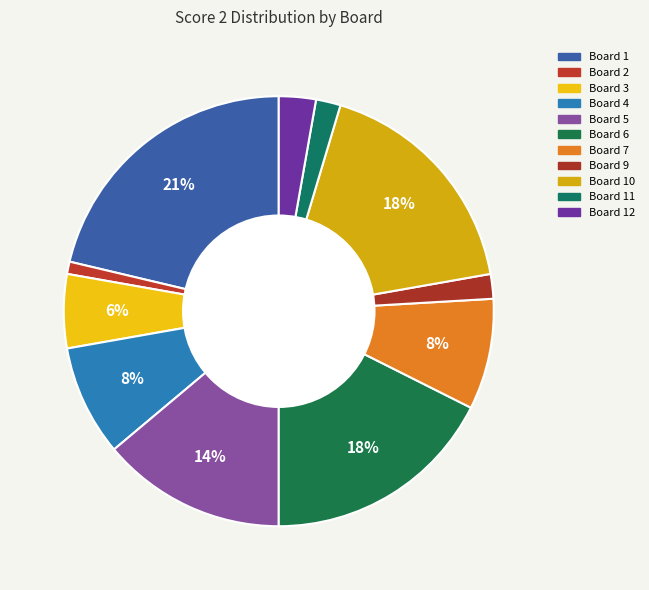

How many segments does this pie chart have?

11